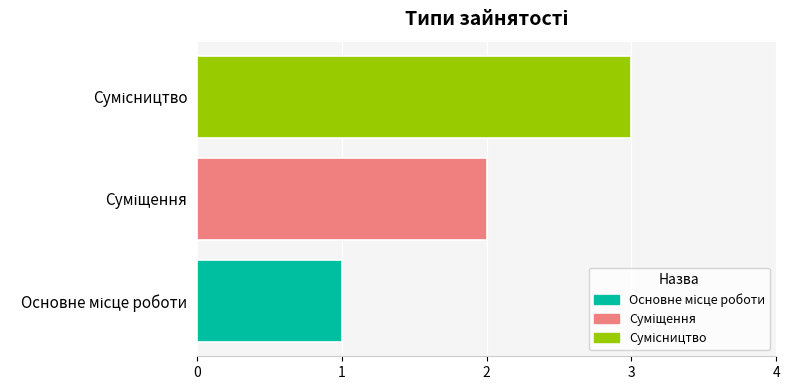

What is the maximum value shown in the chart?

3